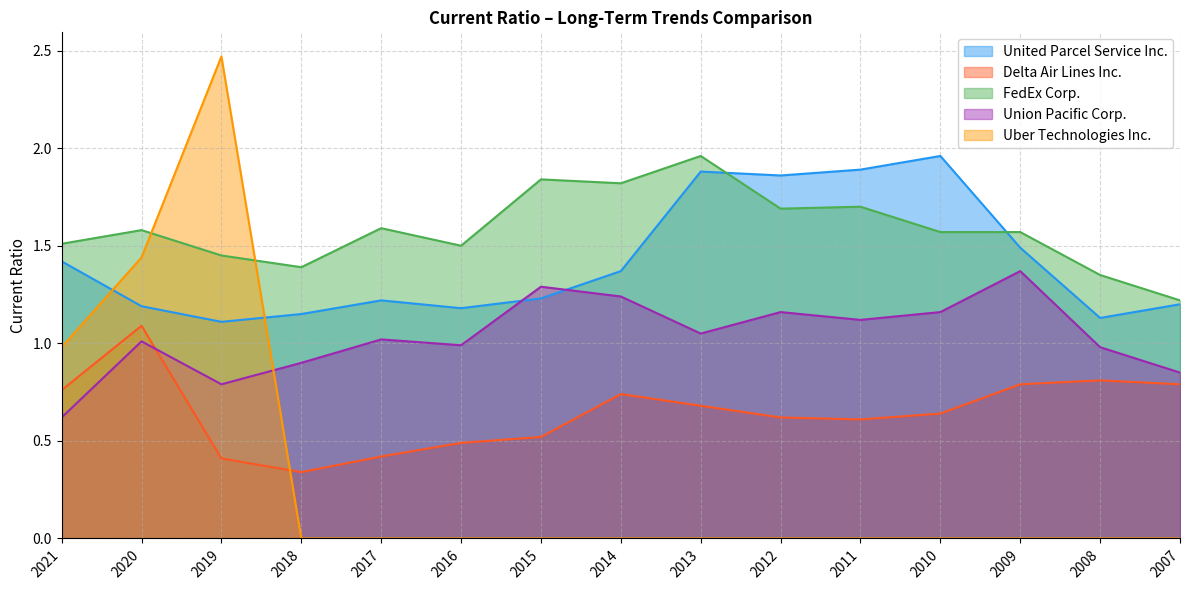

True or false: Uber Technologies Inc. and Delta Air Lines Inc. intersect in this chart.

True